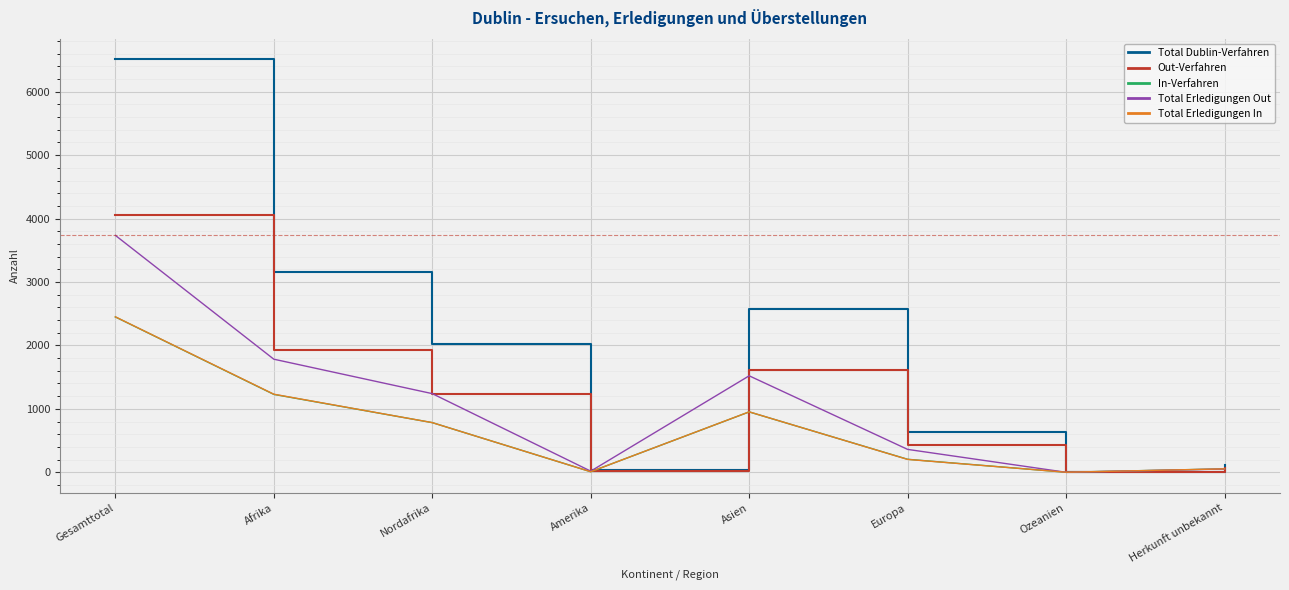

The value of Out-Verfahren at Asien is 2690. True or false?

False